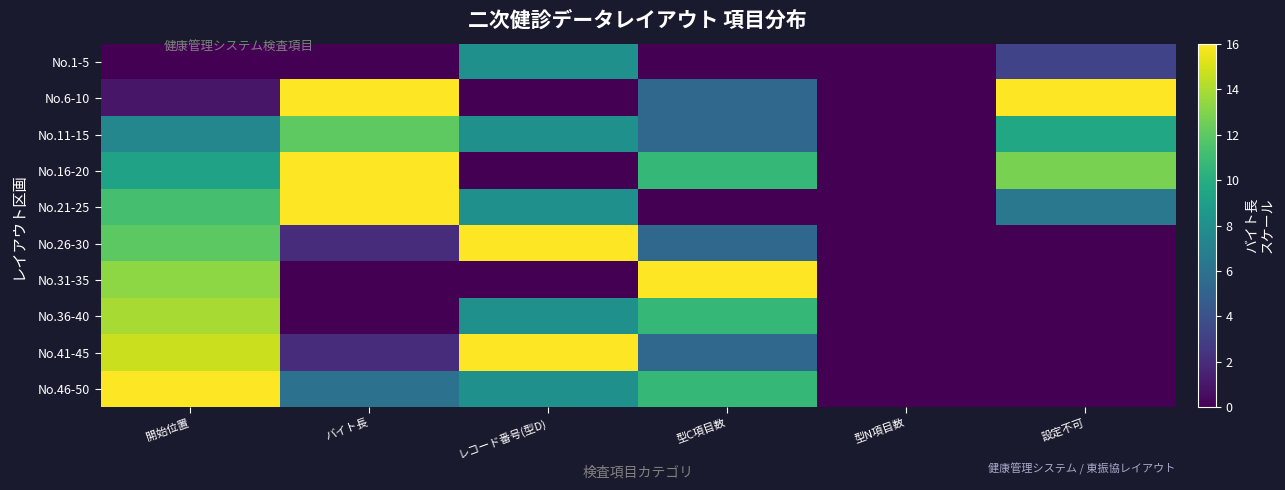

At 開始位置, list the series in order from largest to smallest.

No.46-50, No.41-45, No.36-40, No.31-35, No.26-30, No.21-25, No.16-20, No.11-15, No.6-10, No.1-5